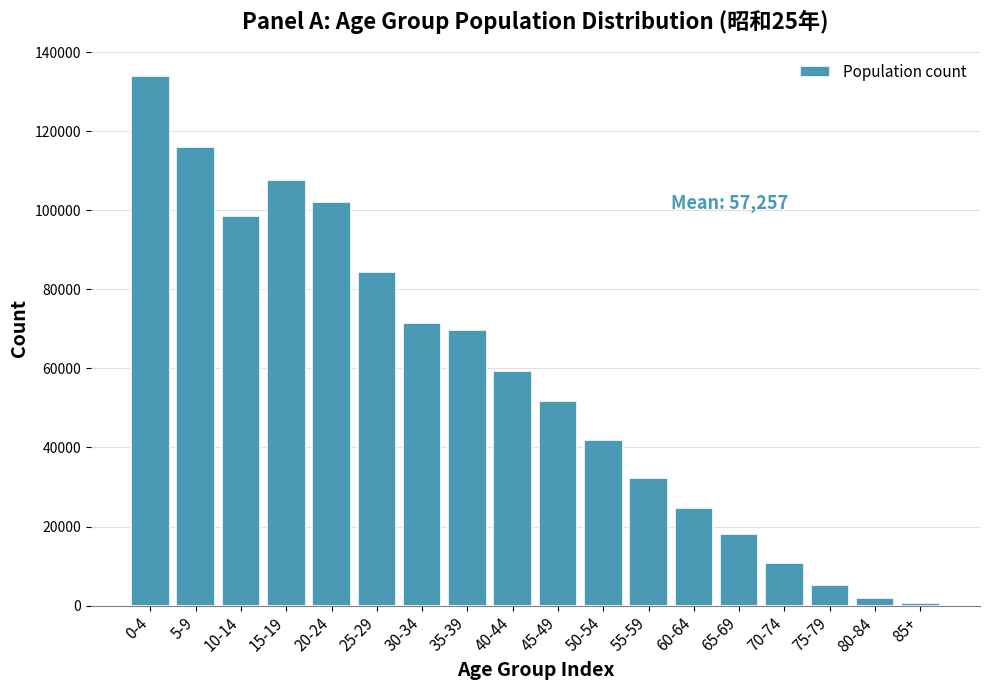

Reading left to right, extract all data points from this chart.

133829	116060	98584	107743	102020	84346	71539	69735	59249	51834	41803	32230	24773	18145	10893	5340	1849	651